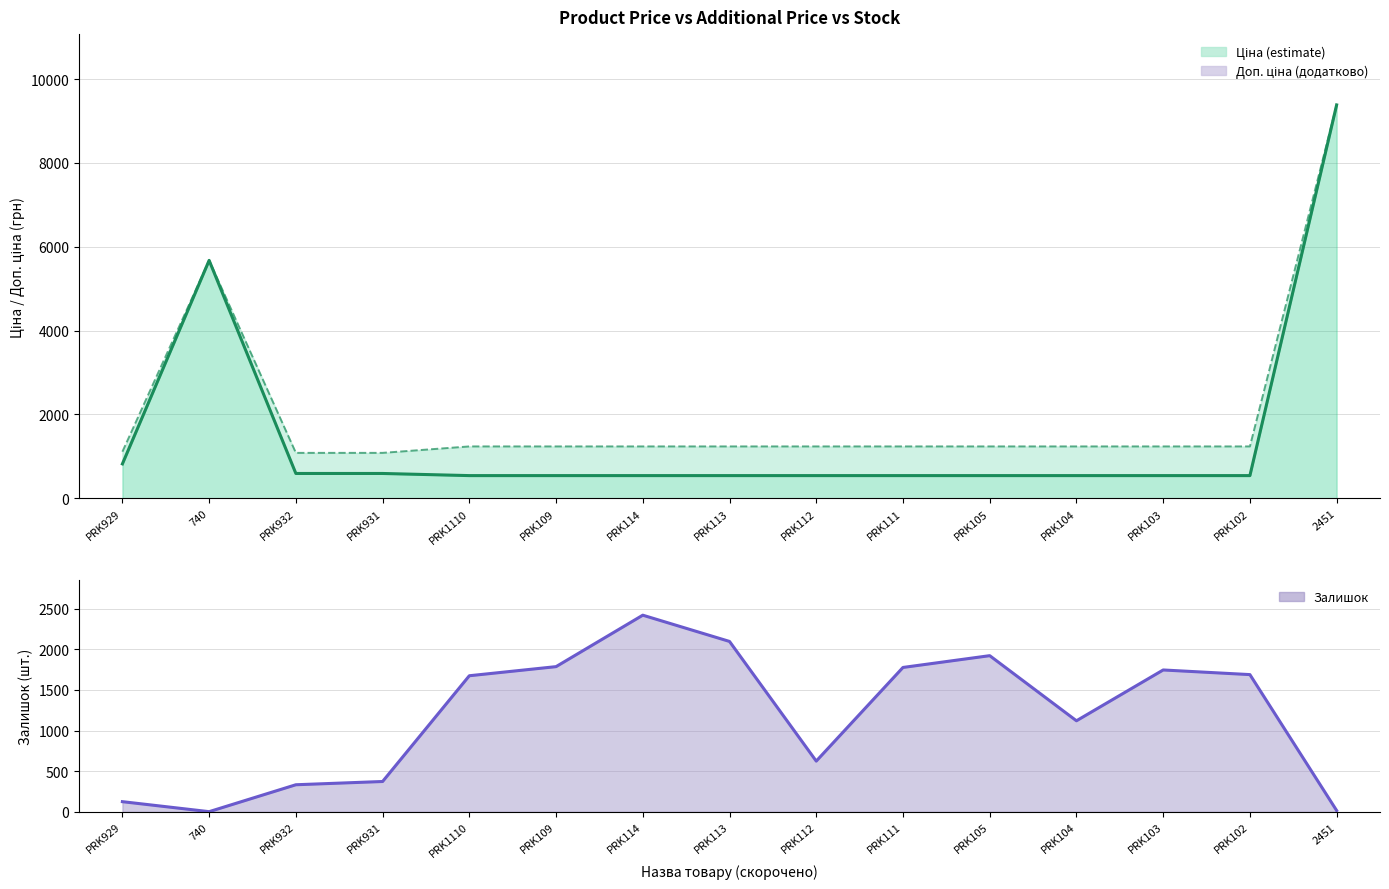

True or false: Доп. ціна and Ціна intersect in this chart.

False